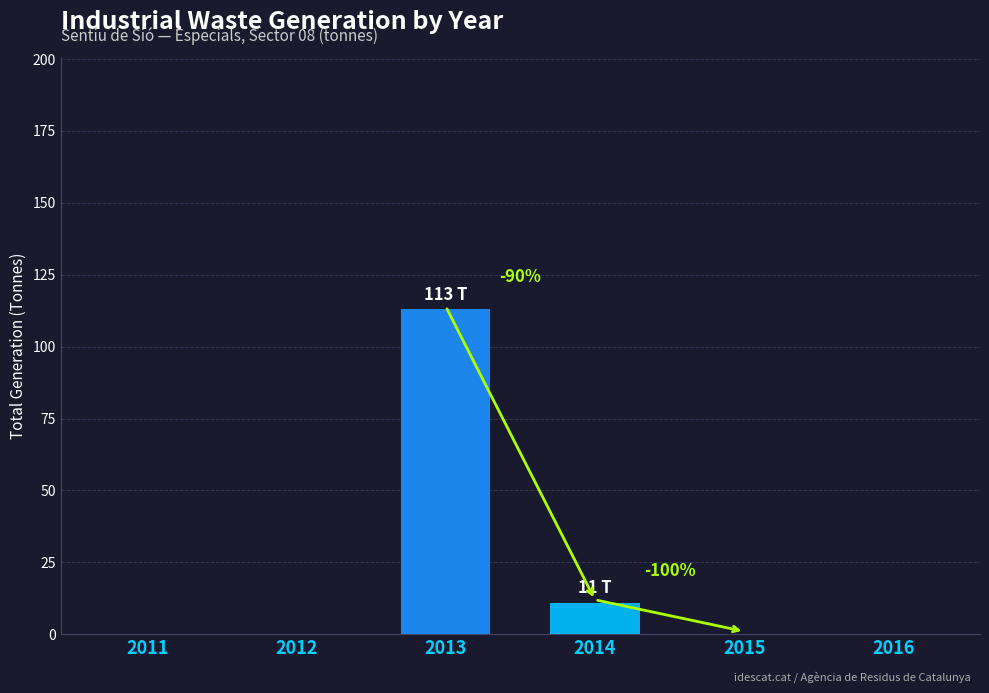

How many distinct data groups are displayed?

1